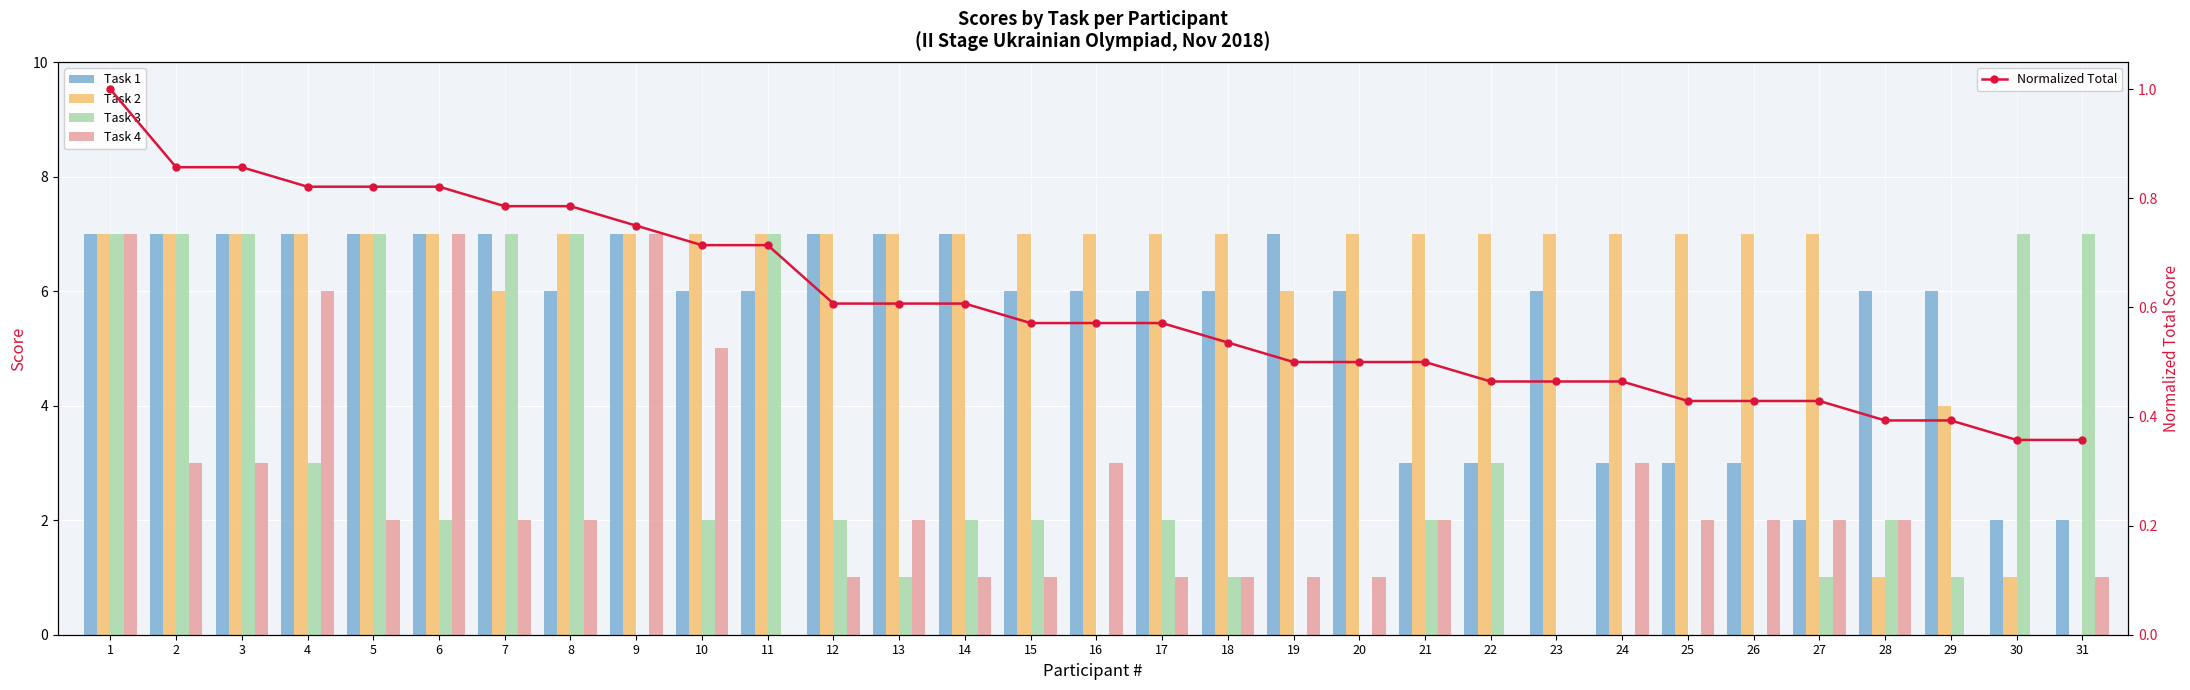

How many categories are shown in the chart?

31